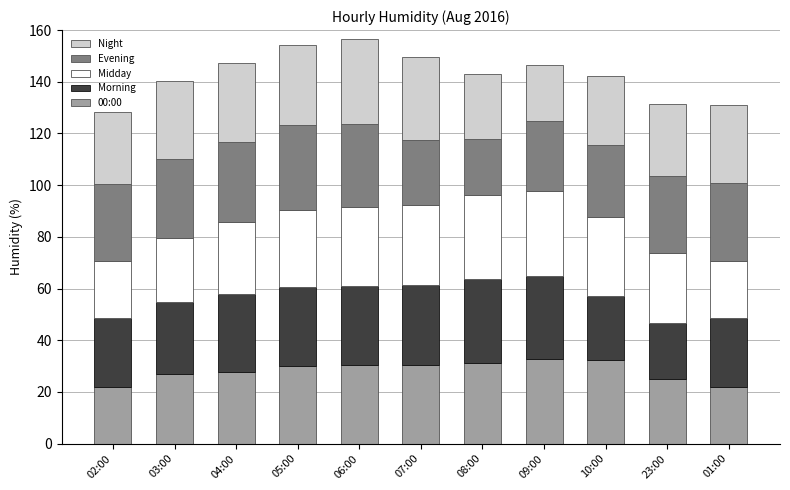

What is the total value across all series at 10:00?

142.3